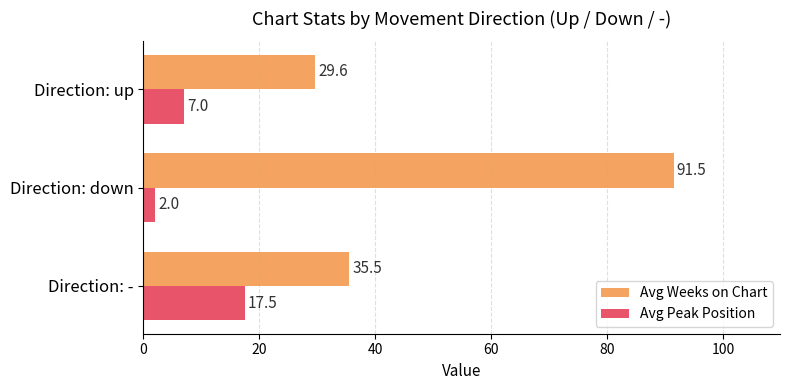

Is the value of Avg Weeks on Chart at Direction: up greater than the value of Avg Peak Position at Direction: up?

Yes